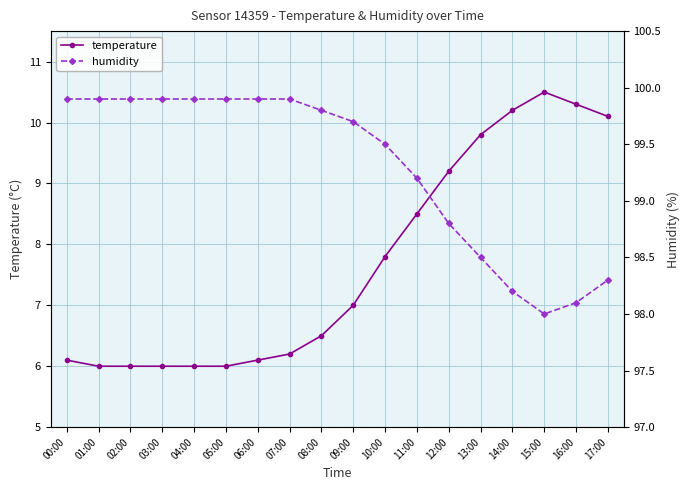

At which category is the sum across all series the highest?

15:00